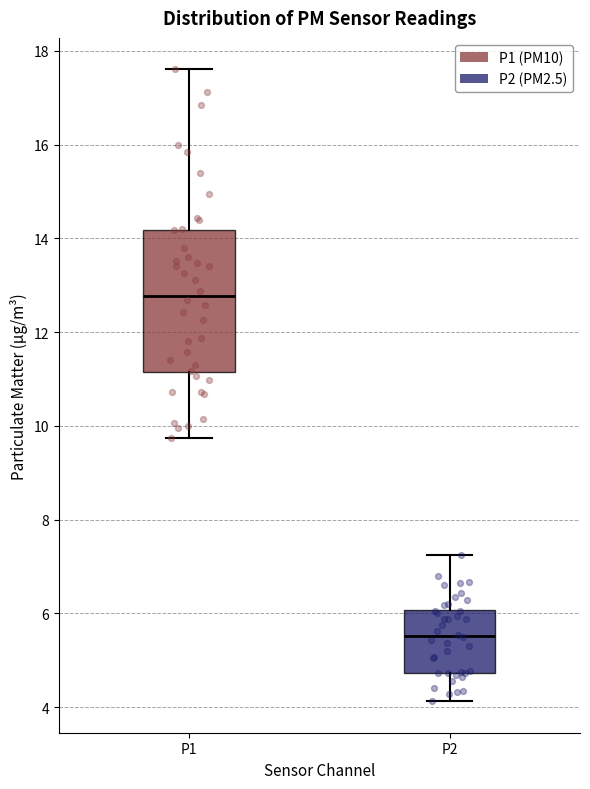

Comparing the boxes themselves (not the whiskers), which one is the tallest?

P1